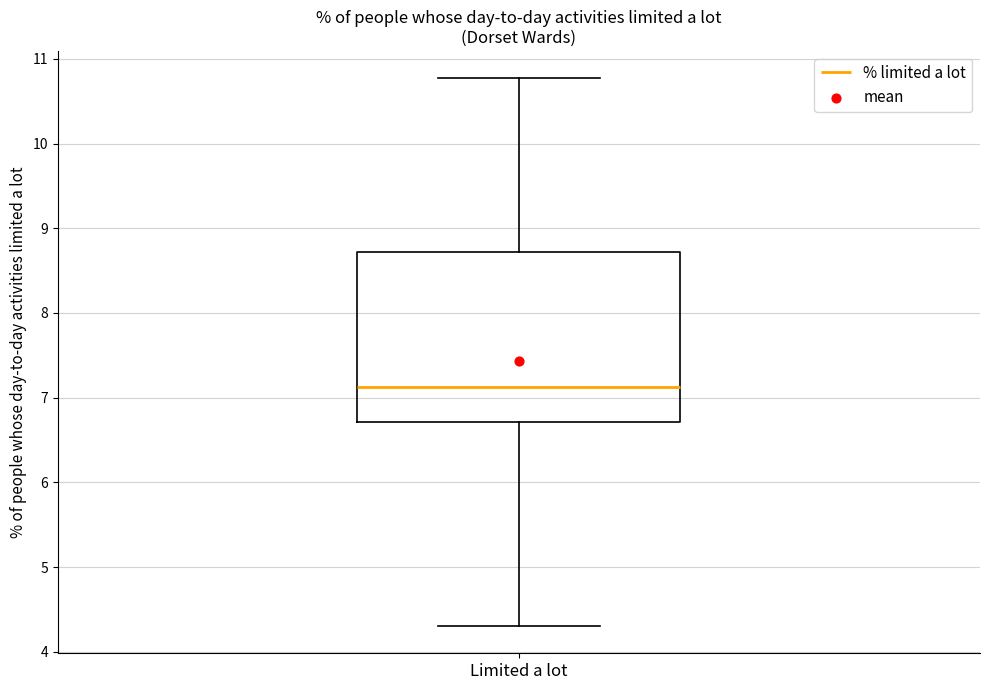

Where does the upper whisker of the box for Limited a lot end on the y-axis? The values are not printed on the chart, so give them approximately, as read against the axis.

10.8